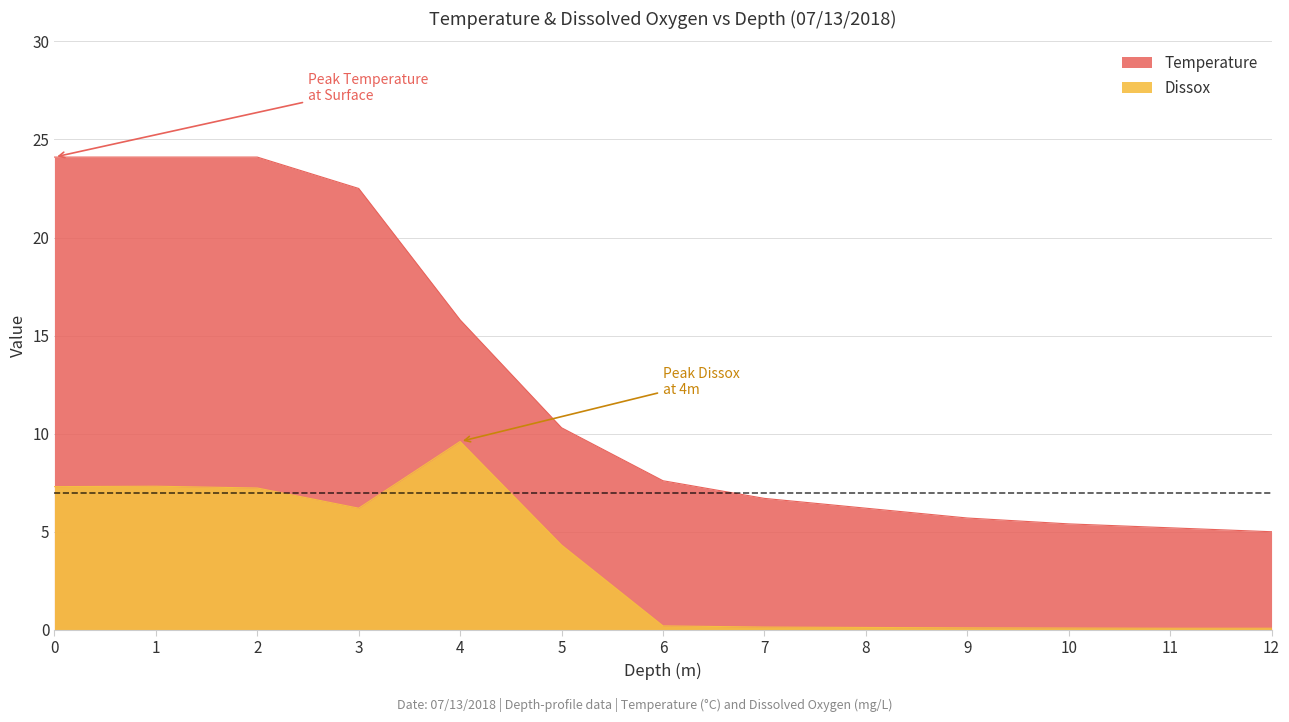

The Temperature series shows 32.2 at 1. True or false?

False